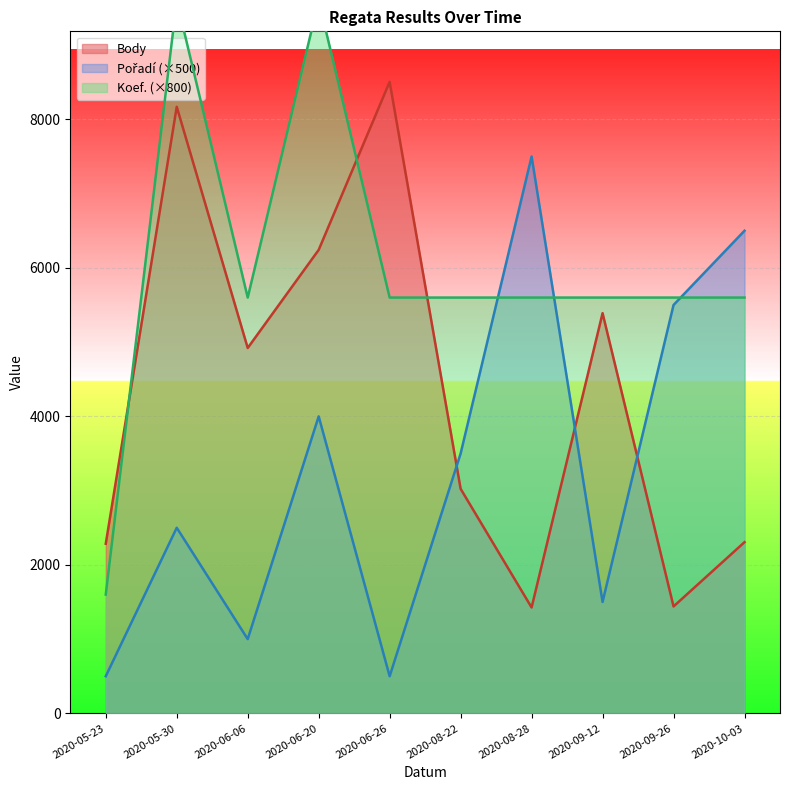

What is the difference between the second highest and second lowest values in the Koef. series?

4000